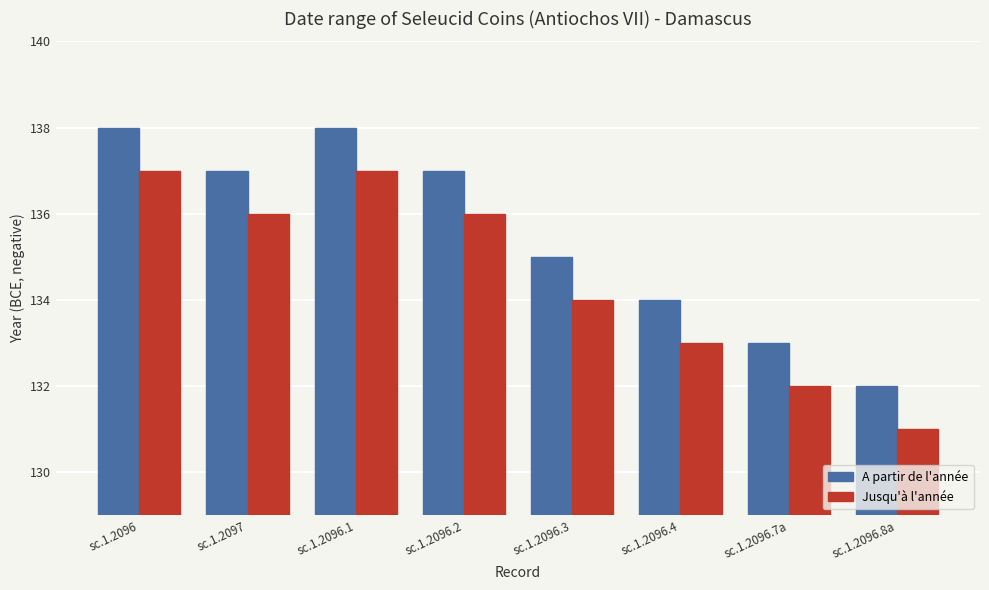

At which label does A partir de l'année first exceed 137?

sc.1.2096